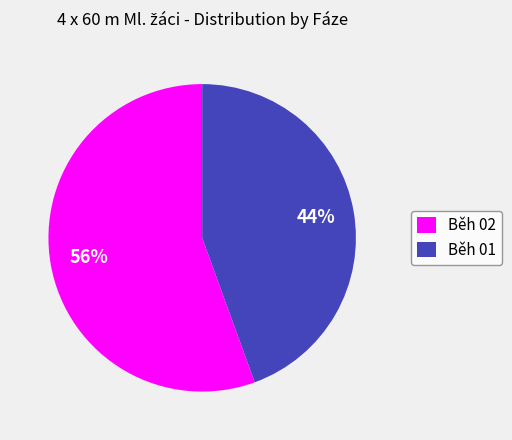

Between Běh 02 and Běh 01, which is larger?

Běh 02